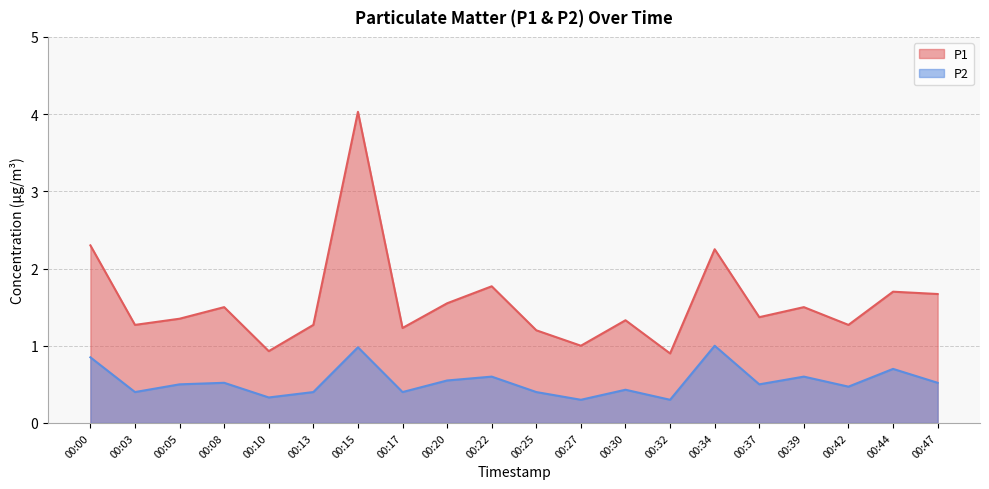

Which category has the lowest value in the P2 series?

00:27